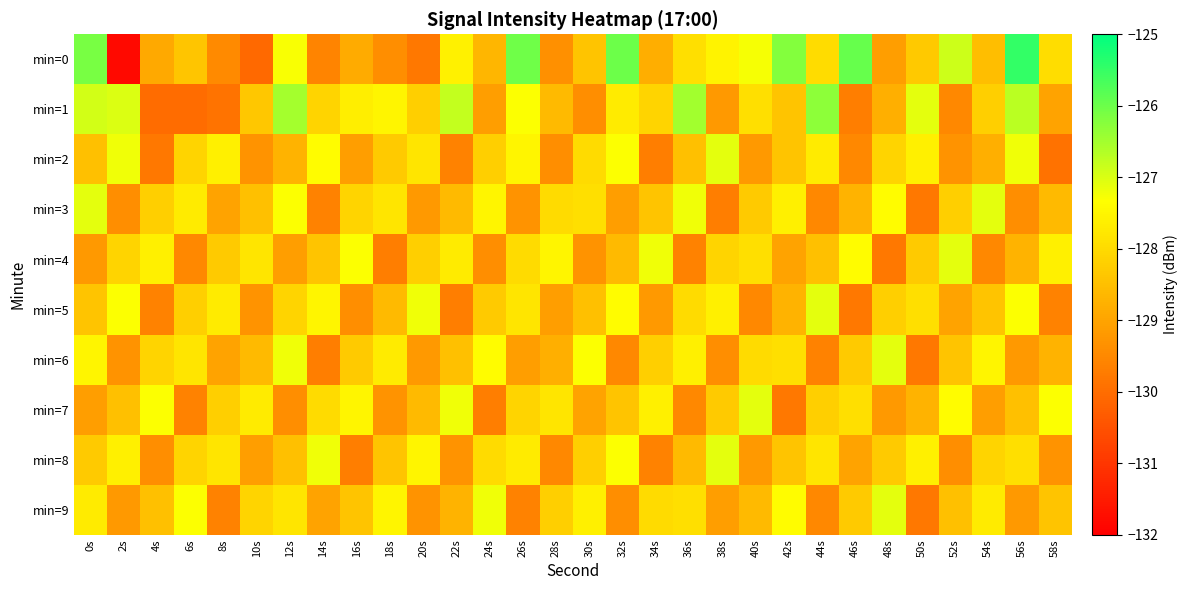

What is the maximum value shown in the chart?

-125.5